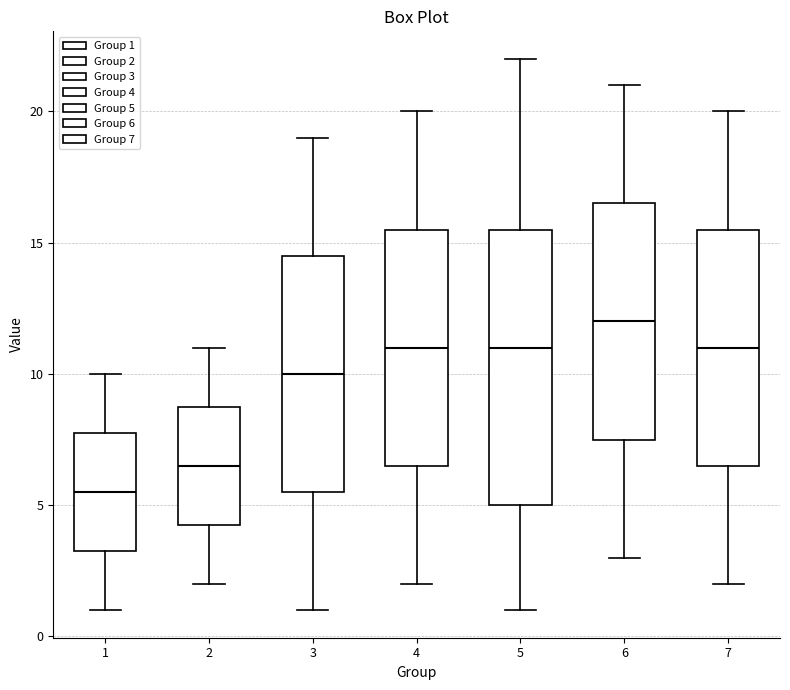

Where does the median line of the box at x = 5 sit on the y-axis? The values are not printed on the chart, so give them approximately, as read against the axis.

11.0